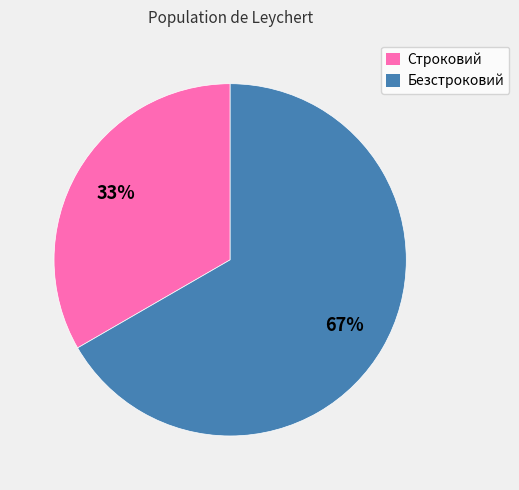

To the nearest percent, what portion does Безстроковий represent?

67%